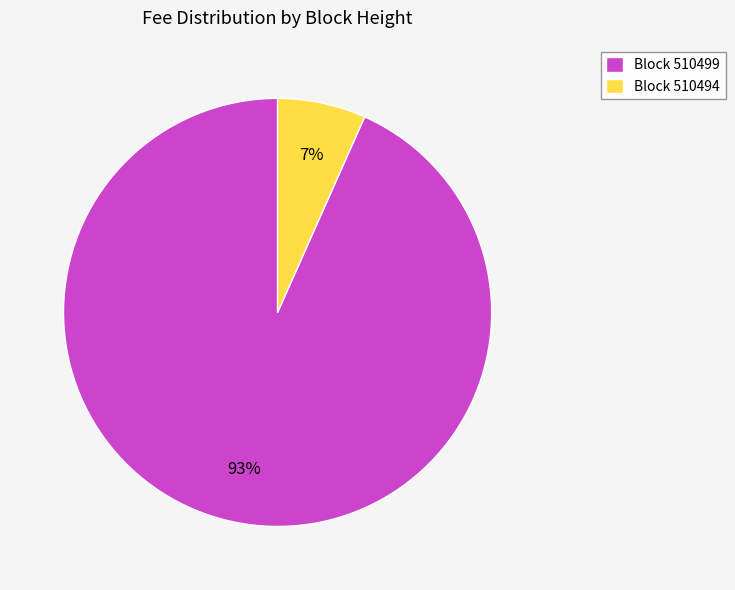

What is the majority slice?

Block 510499